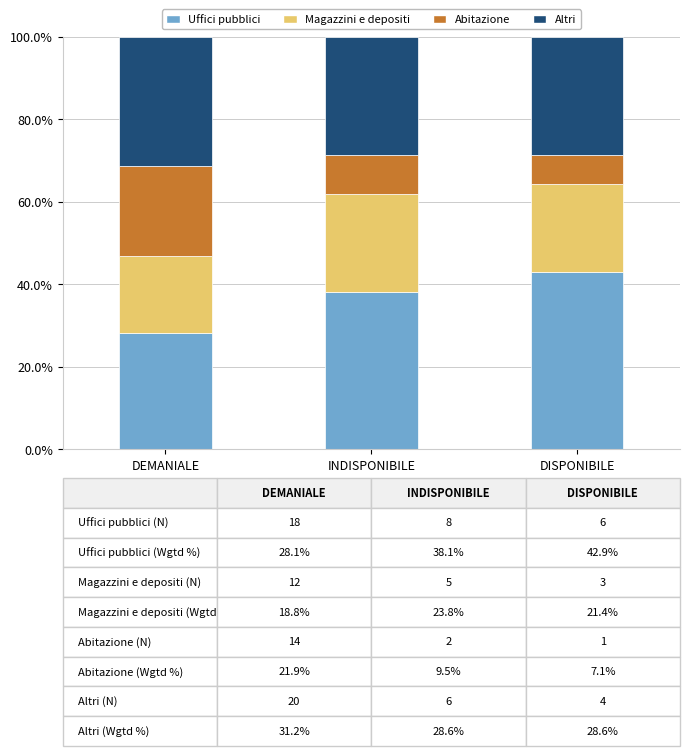

Reading left to right, transcribe the values for Uffici pubblici.

28.1	38.1	42.9